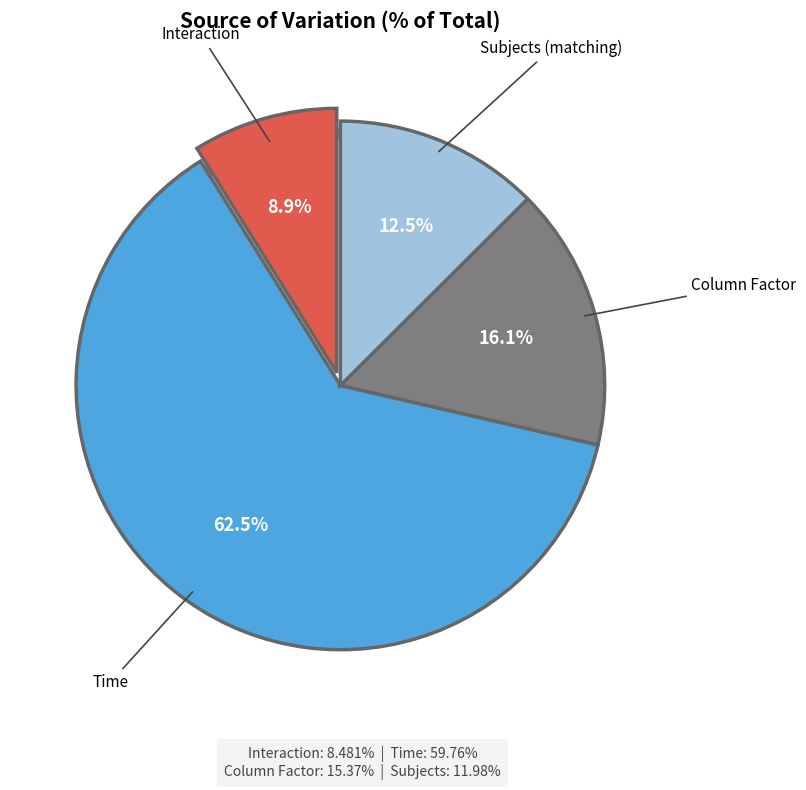

Count the number of slices in the pie.

4